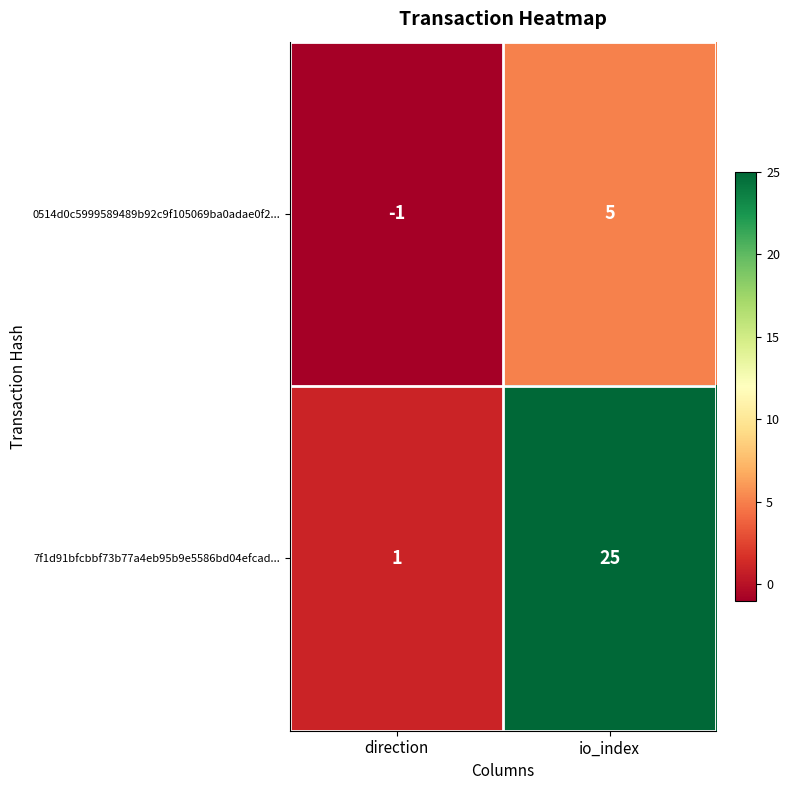

Where is 0514d0c5999589489b92c9f105069ba0adae0f2... nearest to the value 2?

direction